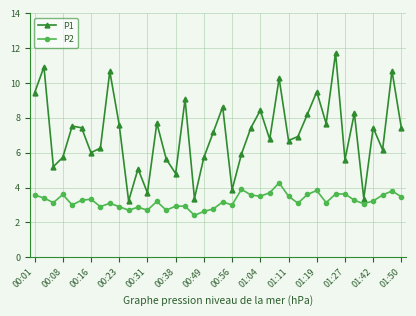

At how many categories does at least one series exceed 10?

5